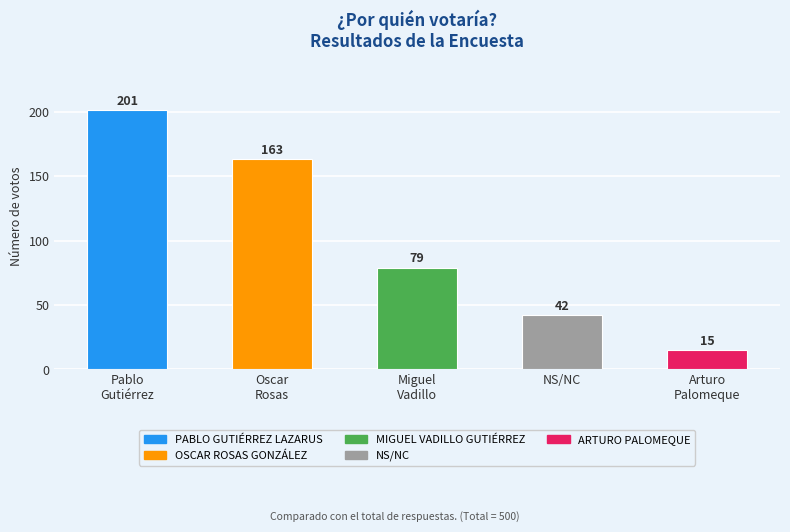

Reading right to left, what are all the values shown in this chart?

15	42	79	163	201